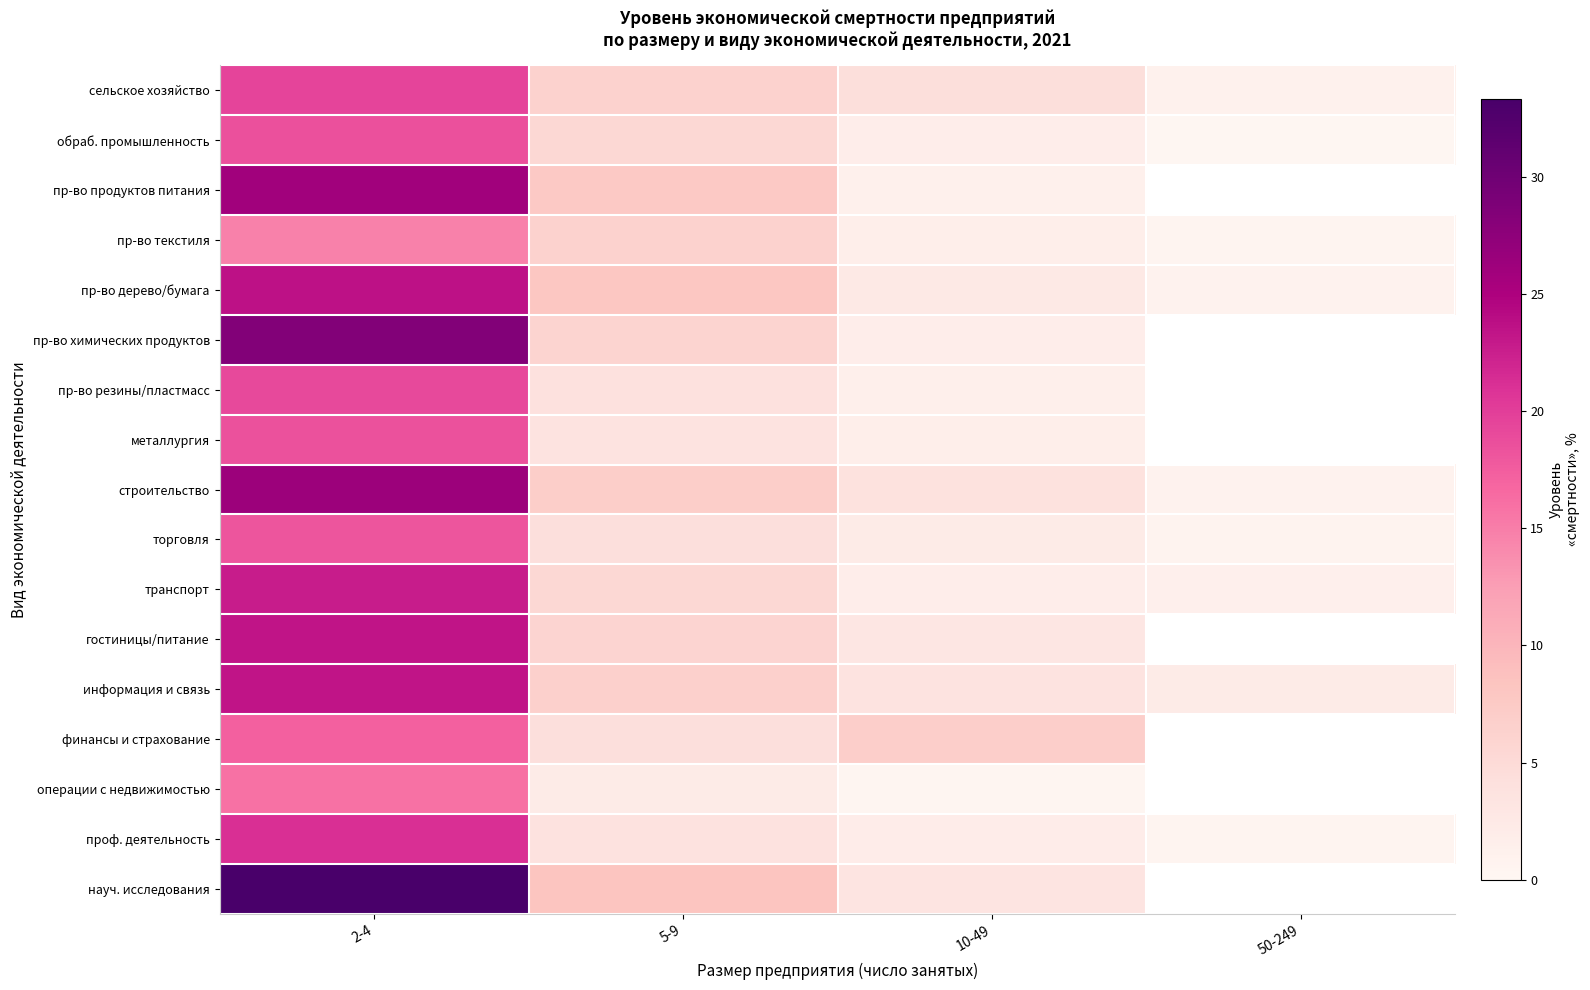

Which category has the highest value in the финансы и страхование series?

2-4